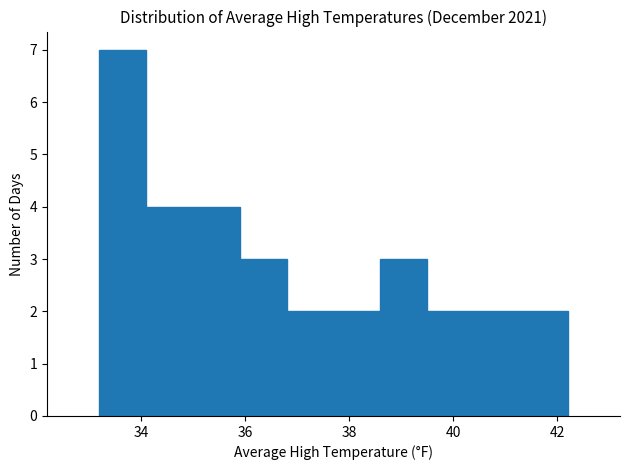

Reading left to right, transcribe this chart: for each bar, give the range it covers on the x-axis and its height. Neither the bar edges nor the heights are printed on the chart, so give them approximately, as read against the axes.

33.2 to 34.1: 7
34.1 to 35.0: 4
35.0 to 35.9: 4
35.9 to 36.8: 3
36.8 to 37.7: 2
37.7 to 38.6: 2
38.6 to 39.5: 3
39.5 to 40.4: 2
40.4 to 41.3: 2
41.3 to 42.2: 2